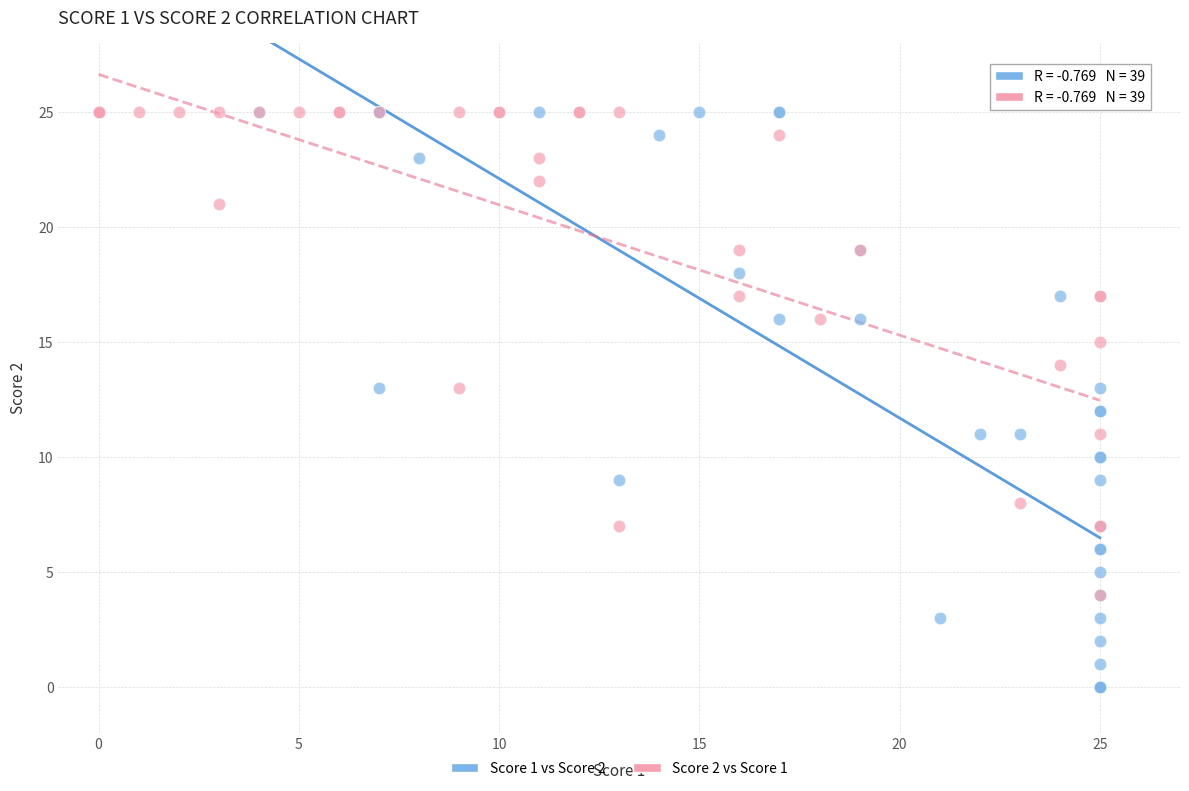

Which series has the widest spread of Y values?

Score 1 vs Score 2